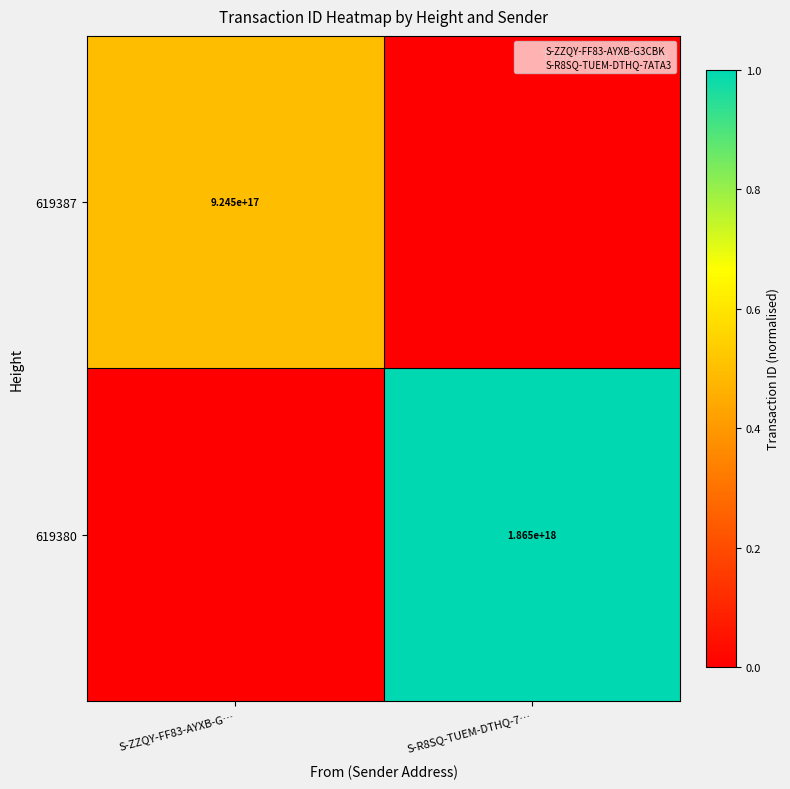

Between S-R8SQ-TUEM-DTHQ-7… and S-ZZQY-FF83-AYXB-G…, which is larger?

S-ZZQY-FF83-AYXB-G…